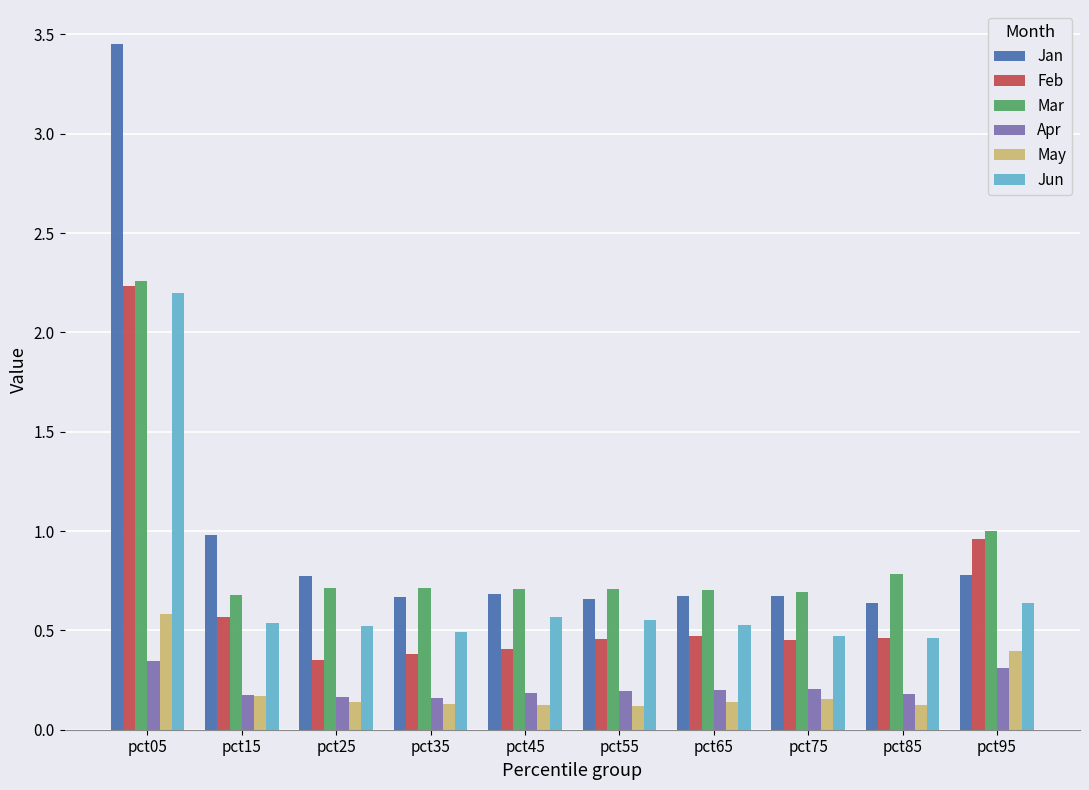

What is the sum of all May values?

2.1